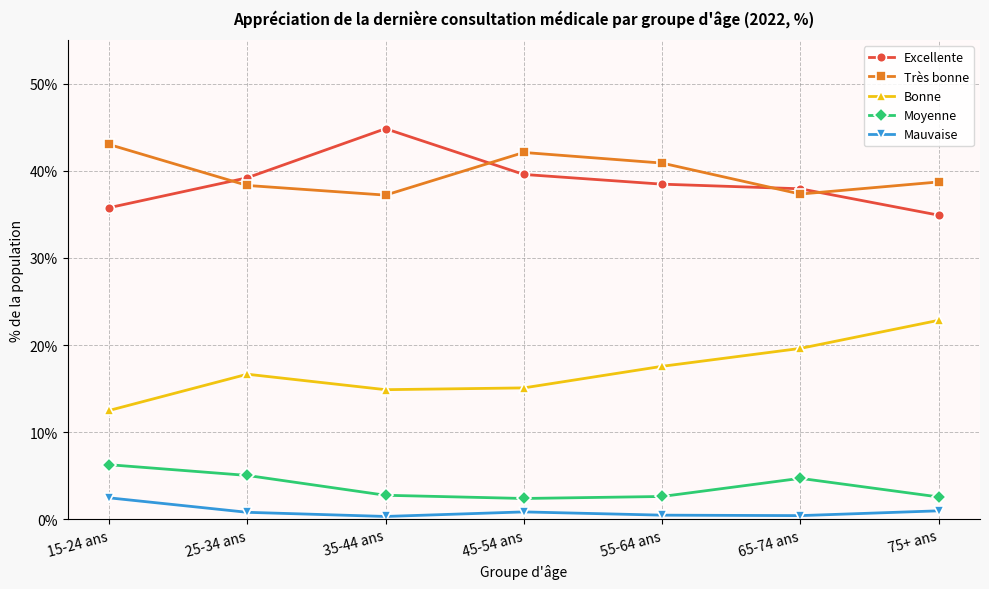

At which label does Moyenne reach its peak?

15-24 ans